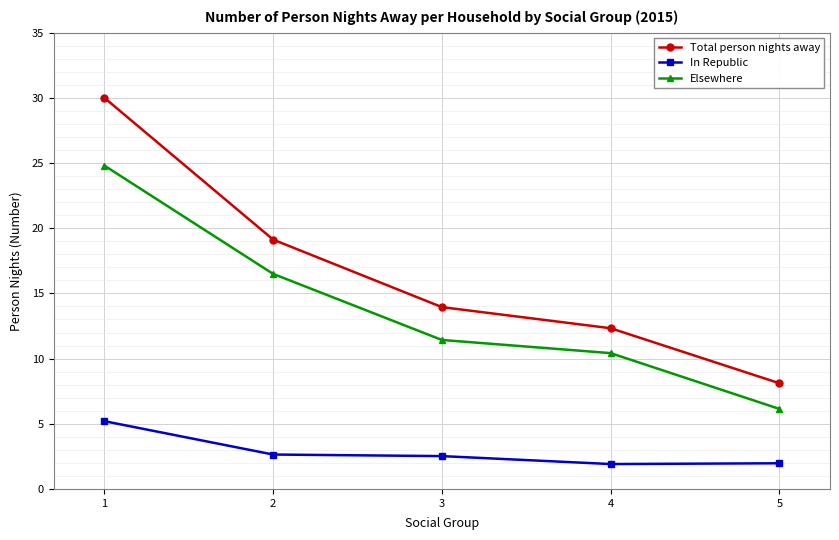

What are all the series names shown in the legend?

Total person nights away, In Republic, Elsewhere